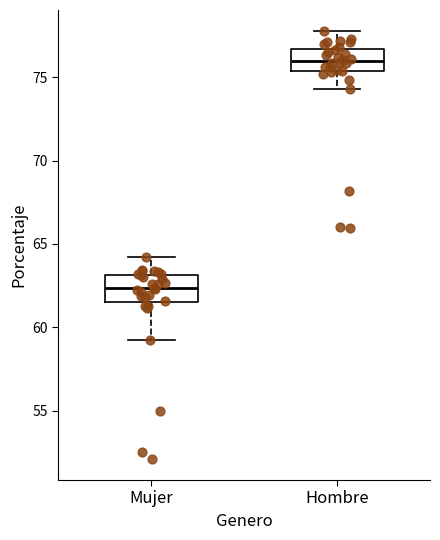

Reading left to right, read every box against the y-axis: the position of its median line, the range the box covers, and the ends of its whiskers. The values are not printed on the chart, so give them approximately, as read against the axis.

Mujer: median 62.5, box 61.5 to 63.0, whiskers 59.0 to 64.0
Hombre: median 76.0, box 75.5 to 76.5, whiskers 74.5 to 77.5